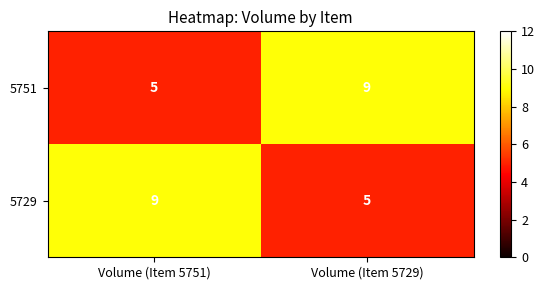

What is the spread (max minus min) of values at Volume (Item 5729)?

4